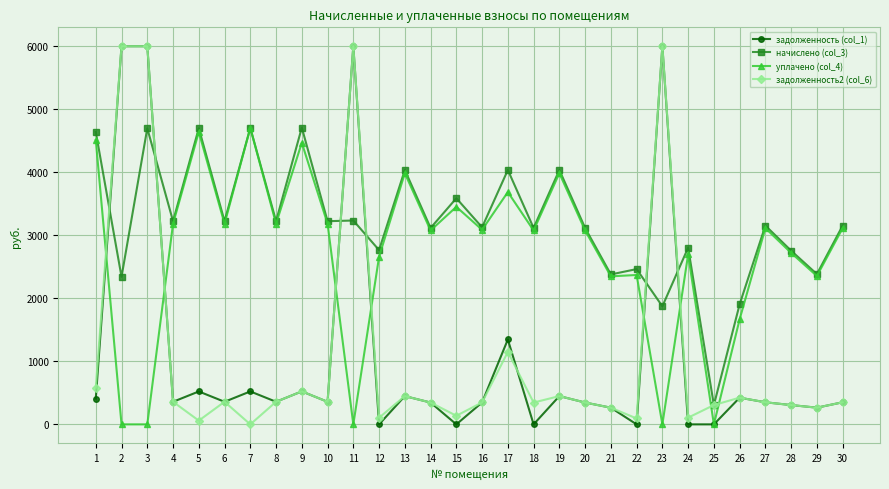

What is the total value across all series at 2?

14341.2